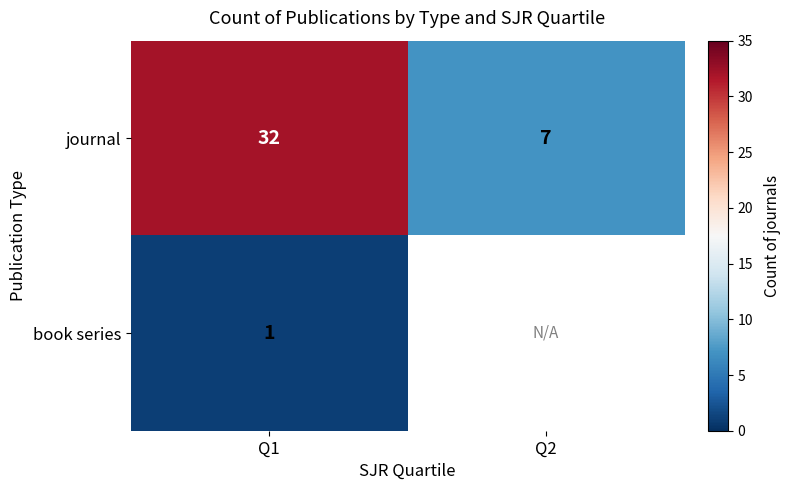

What is the sum of all journal values?

39